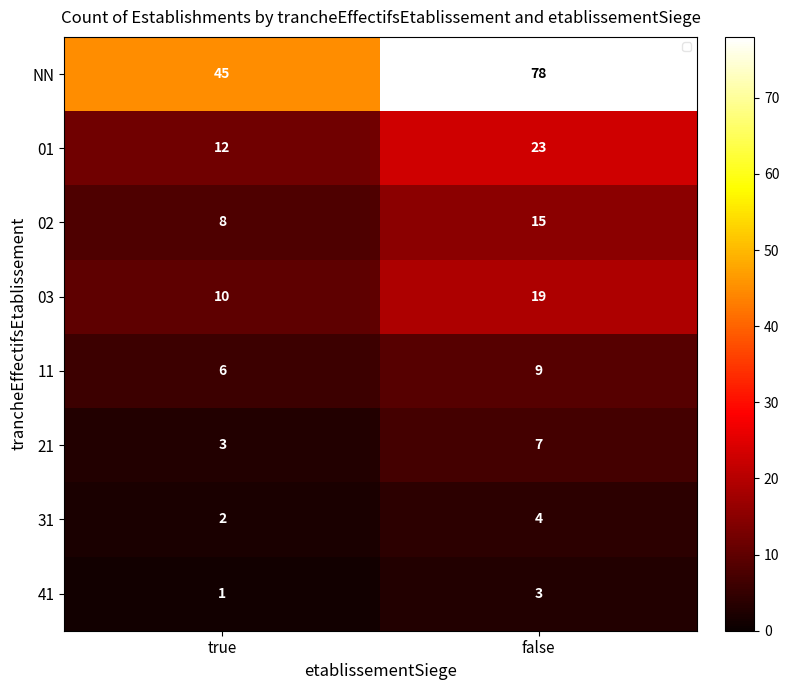

How many values in the 31 series are below 4?

1